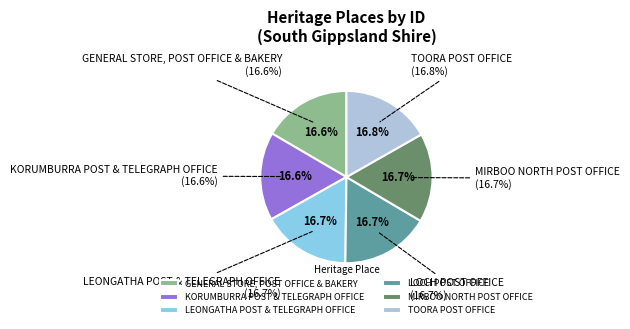

Approximately how many times larger is the value at LOCH POST OFFICE compared to TOORA POST OFFICE?

1.0